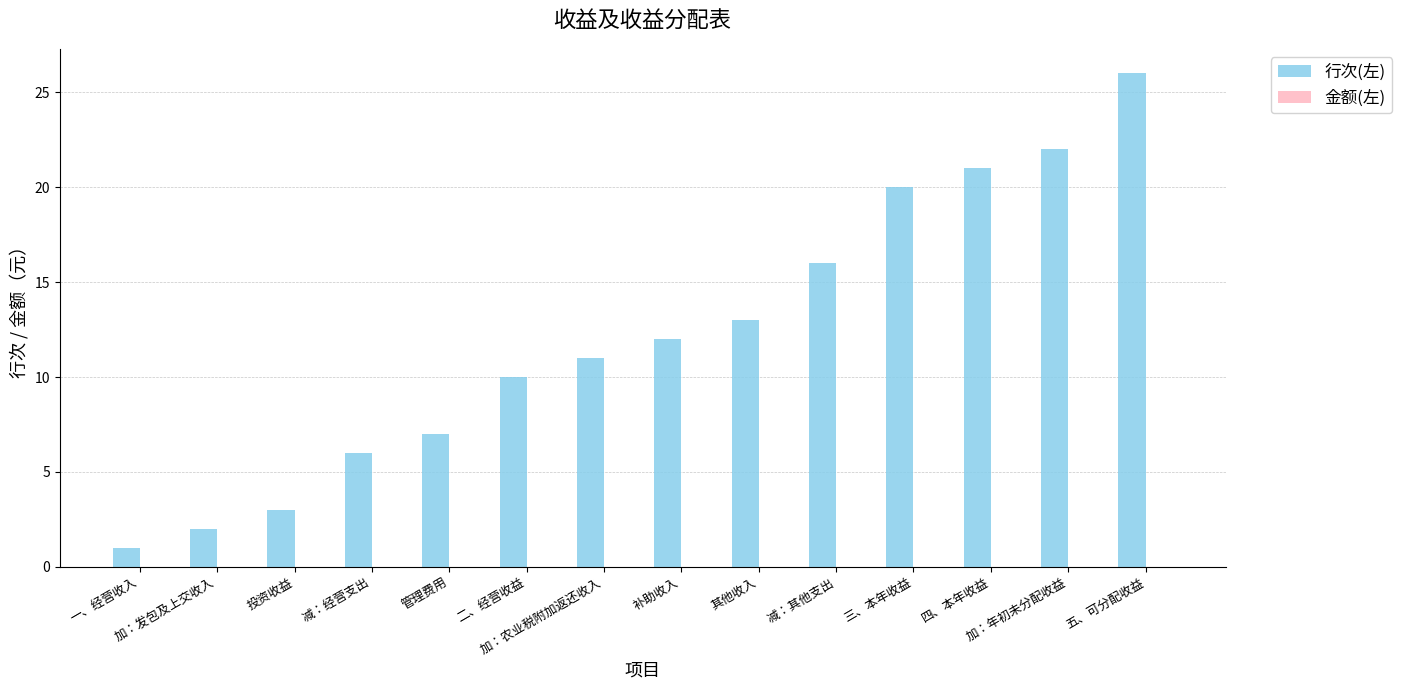

What is the difference between the maximum and minimum values?

25